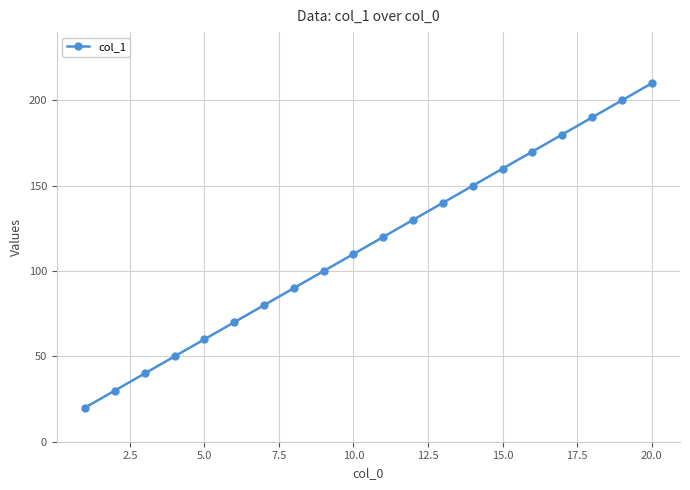

What is the sum of all values?

2300